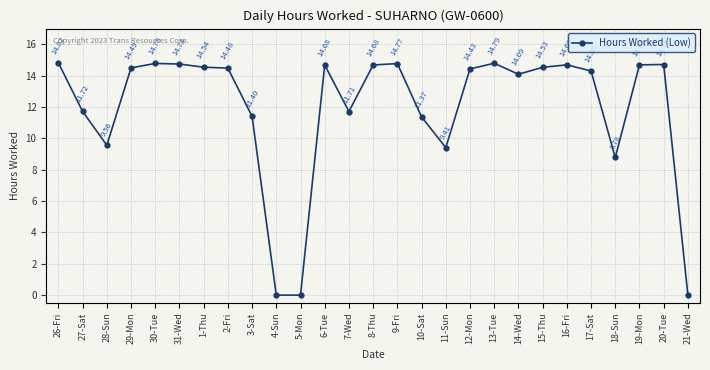

Where is the first local minimum?

28-Sun